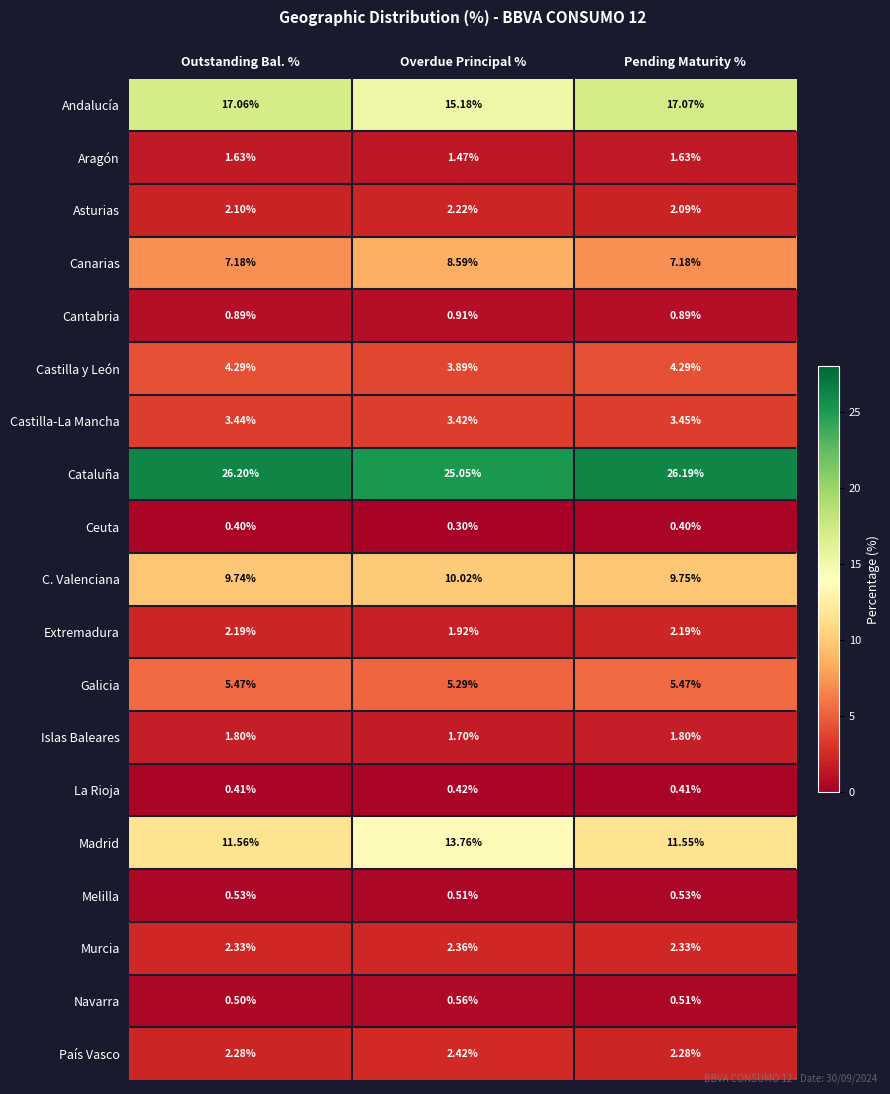

Rank the series by their maximum value, from highest to lowest.

Cataluña, Andalucía, Madrid, C. Valenciana, Canarias, Galicia, Castilla y León, Castilla-La Mancha, País Vasco, Murcia, Asturias, Extremadura, Islas Baleares, Aragón, Cantabria, Navarra, Melilla, La Rioja, Ceuta